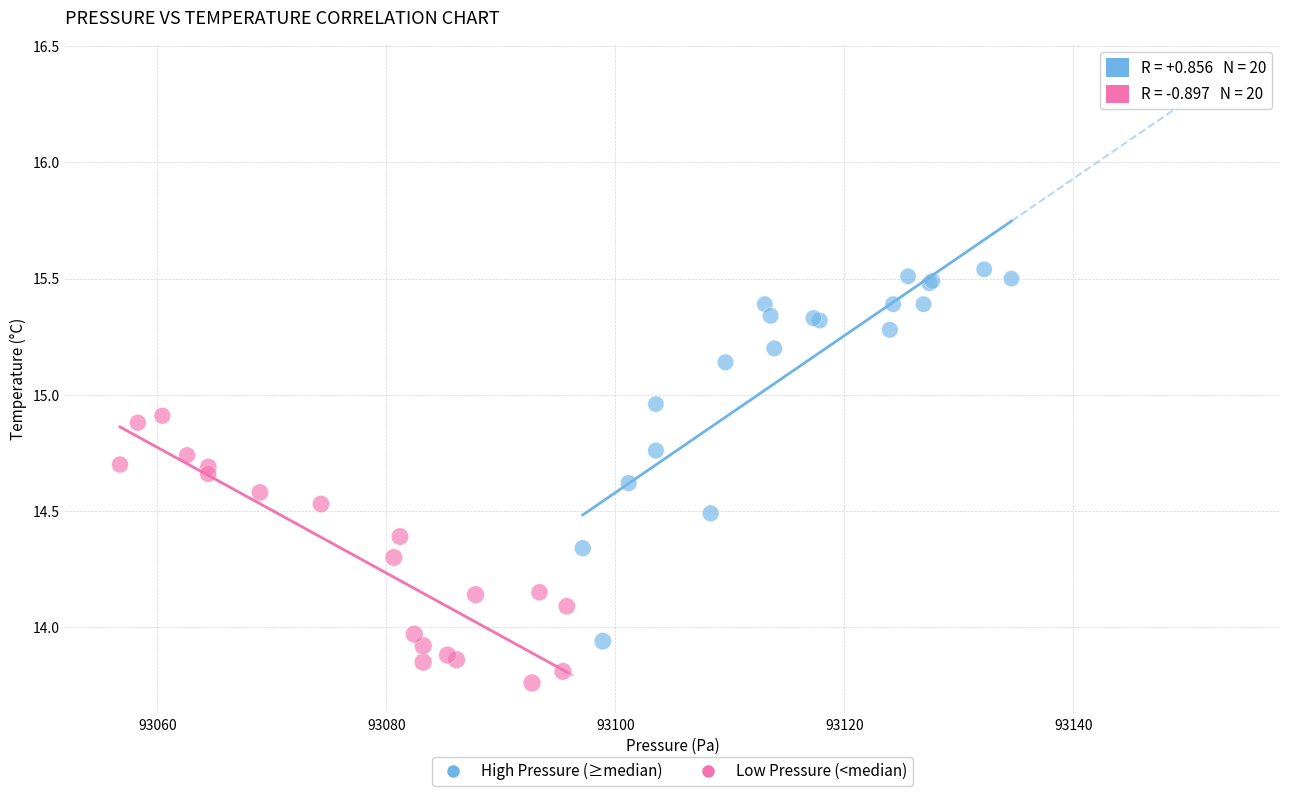

Which series reaches the maximum Y coordinate?

High Pressure (≥median)